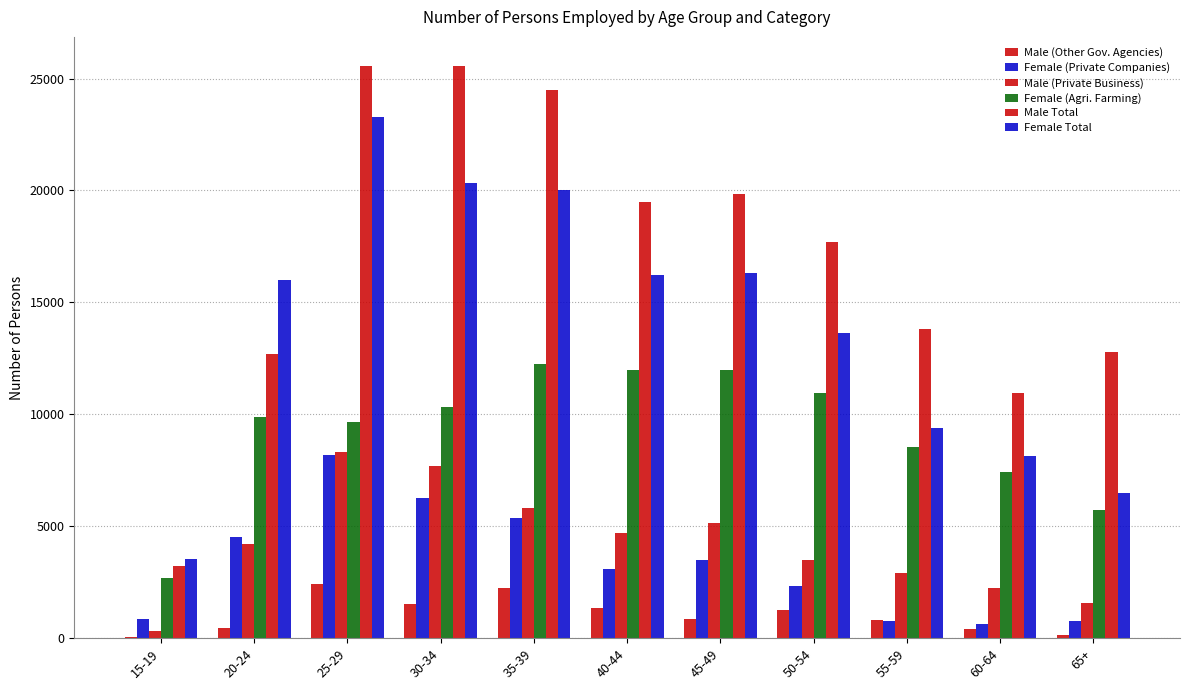

At which label does Female Total first exceed 15994?

25-29